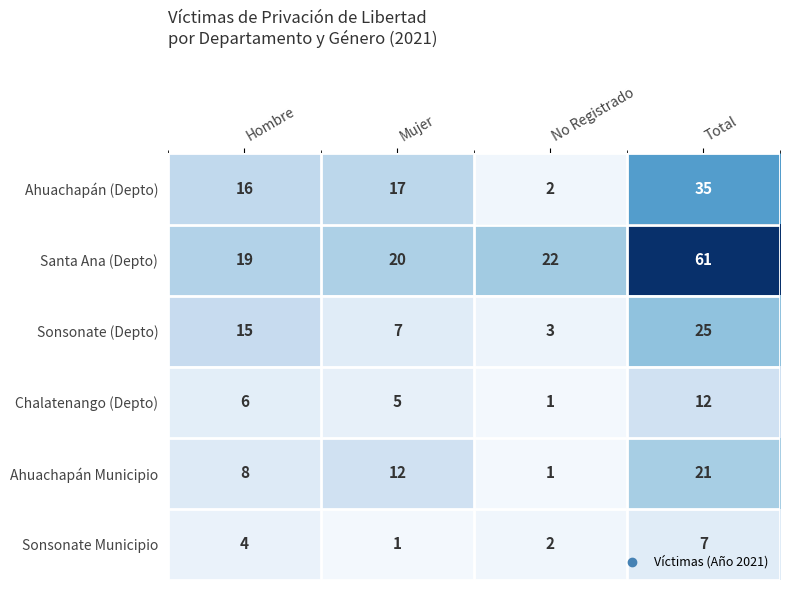

How many distinct data groups are displayed?

6